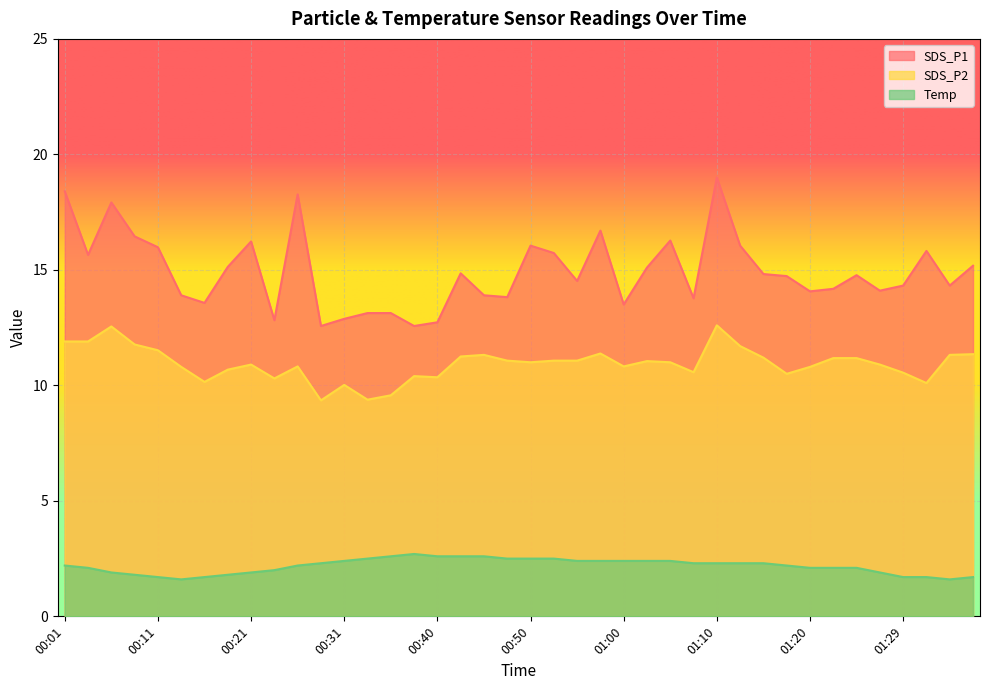

At which category does SDS_P2 reach its first local valley?

00:16